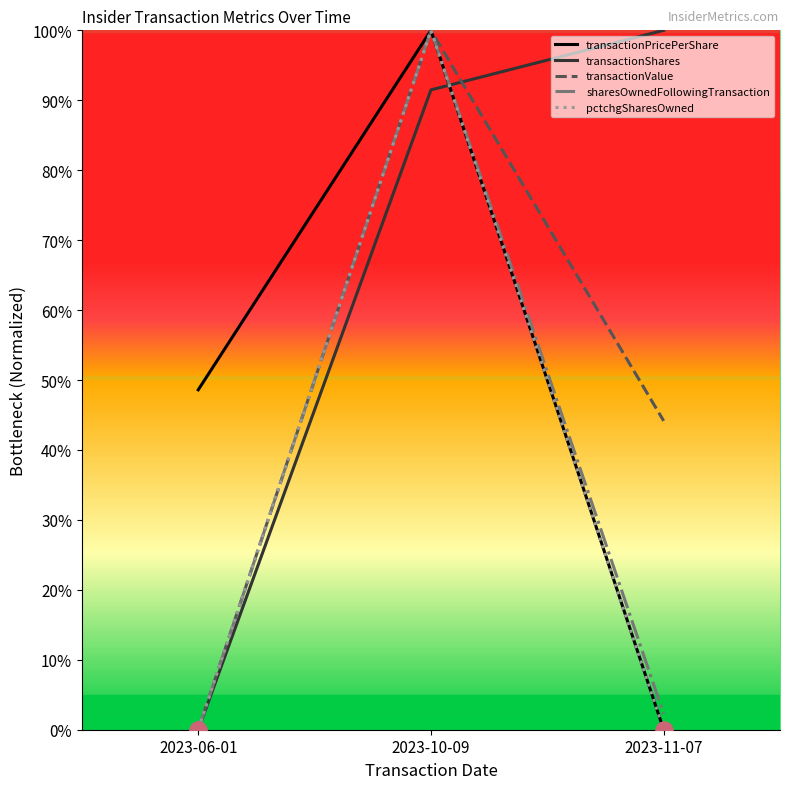

What is the difference between the highest and lowest values at 2023-11-07?

100.0